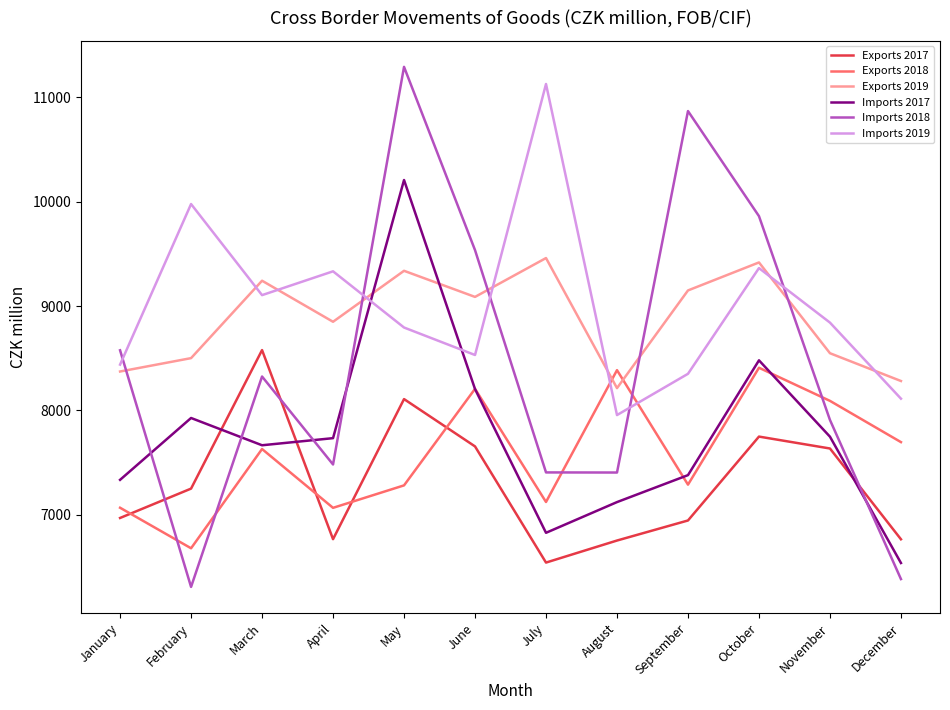

How many interior local peaks does the Imports 2017 series have?

3